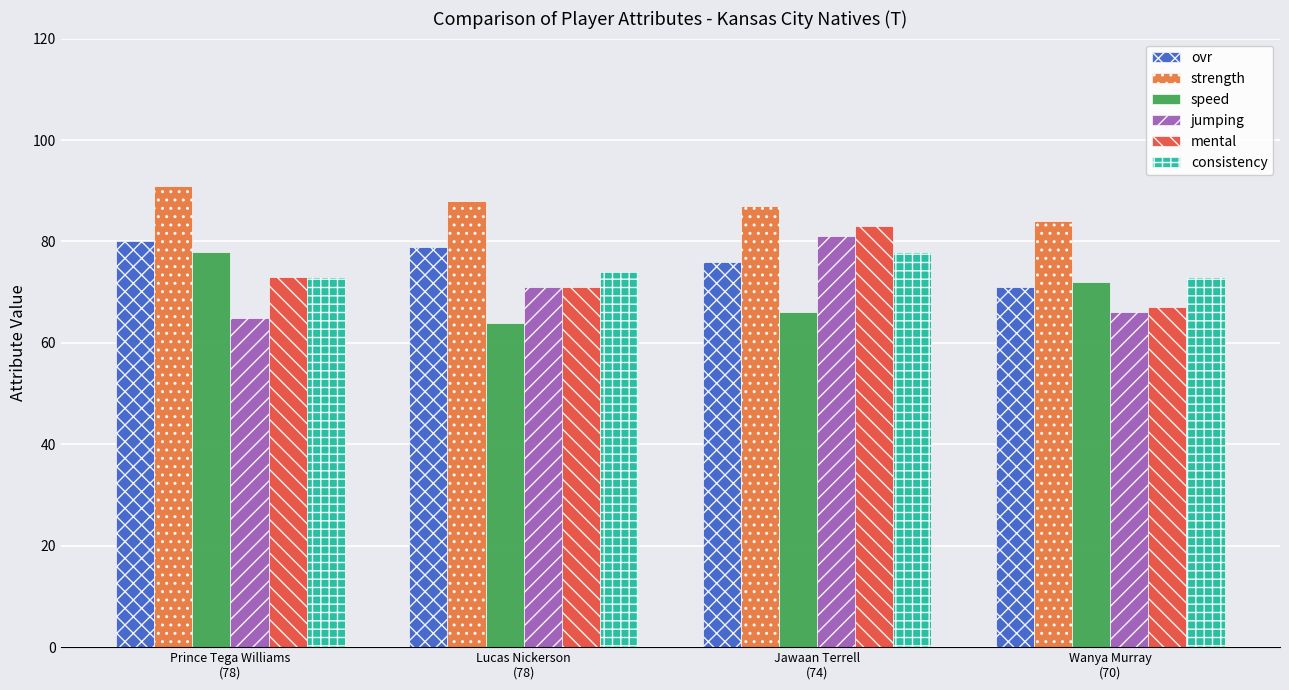

What value does the ovr series have at Prince Tega Williams
(78)?

80